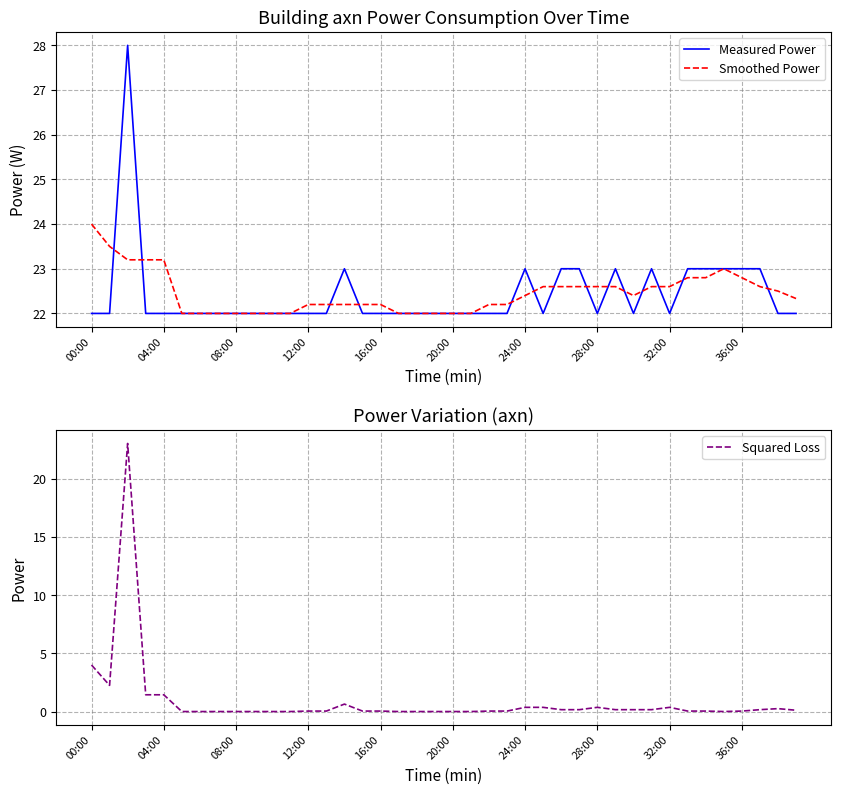

The Squared Loss series shows 0.1 at 31. True or false?

False